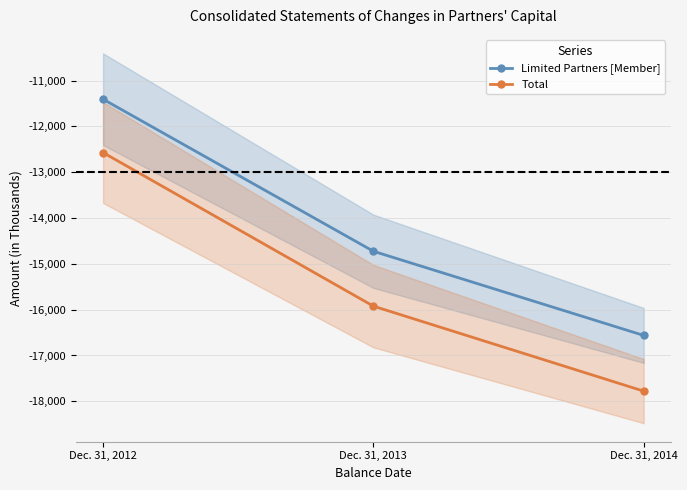

Is the value of Limited Partners [Member] at Dec. 31, 2014 greater than the value of Total at Dec. 31, 2014?

Yes